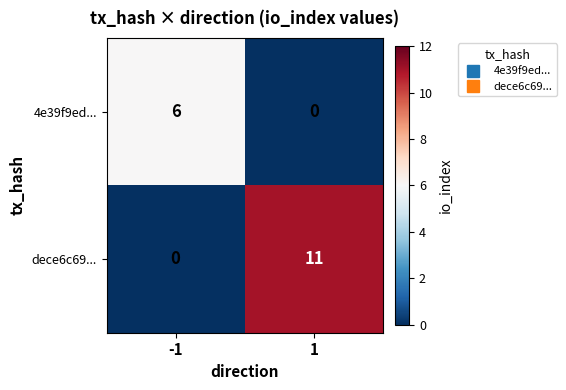

Which series has the largest total across all categories?

dece6c69...